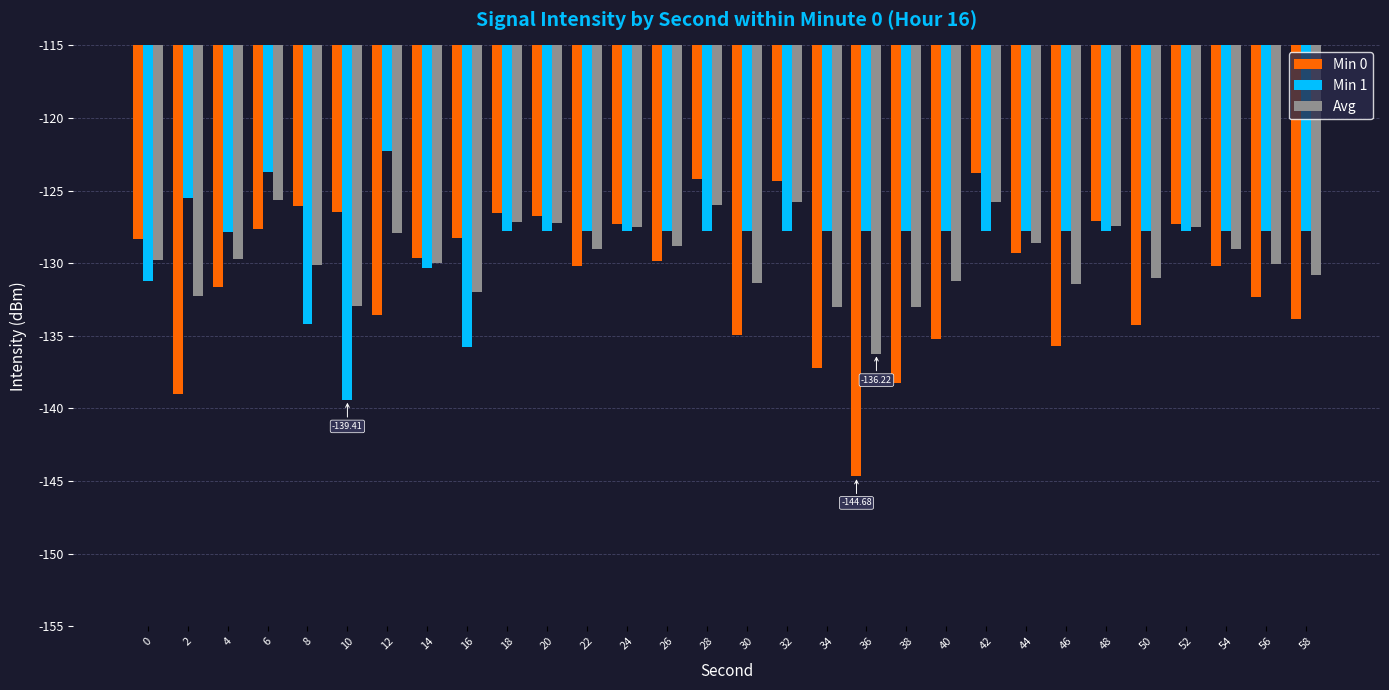

What is the difference between the Min 0 values at 42 and 16?

4.4